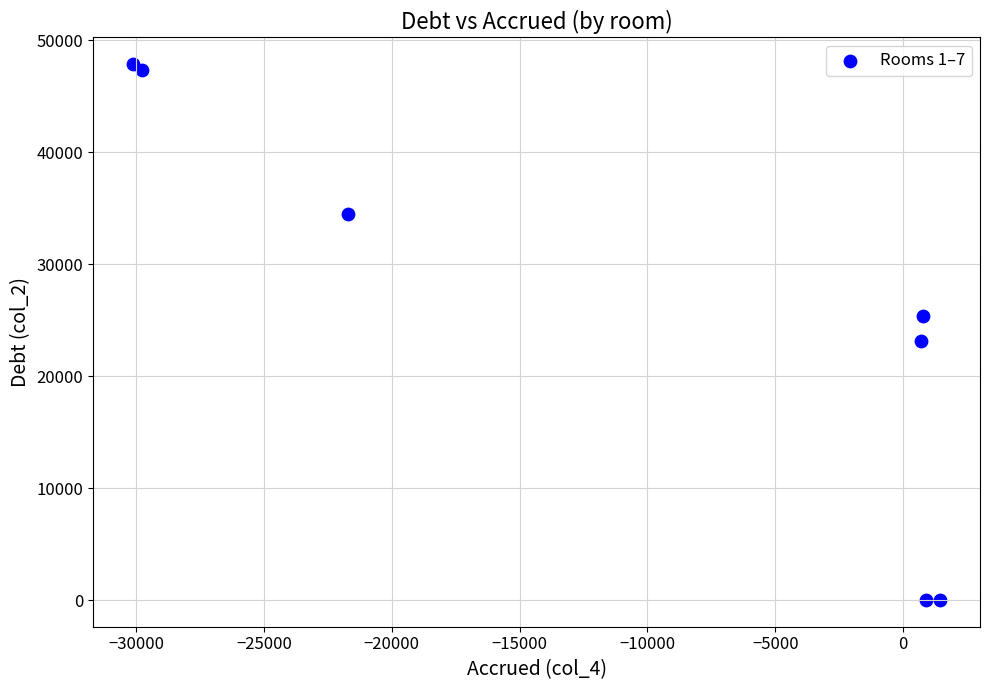

What Y value in the scatter plot is closest to 23930?

23147.0